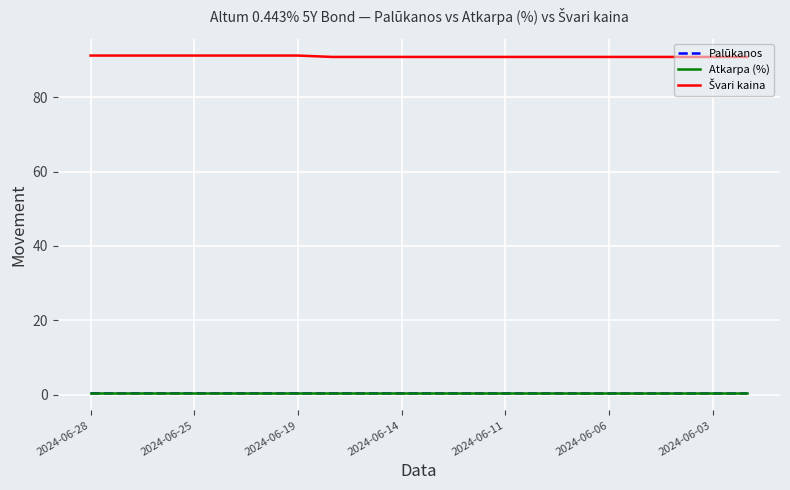

Count the number of data series in this chart.

3